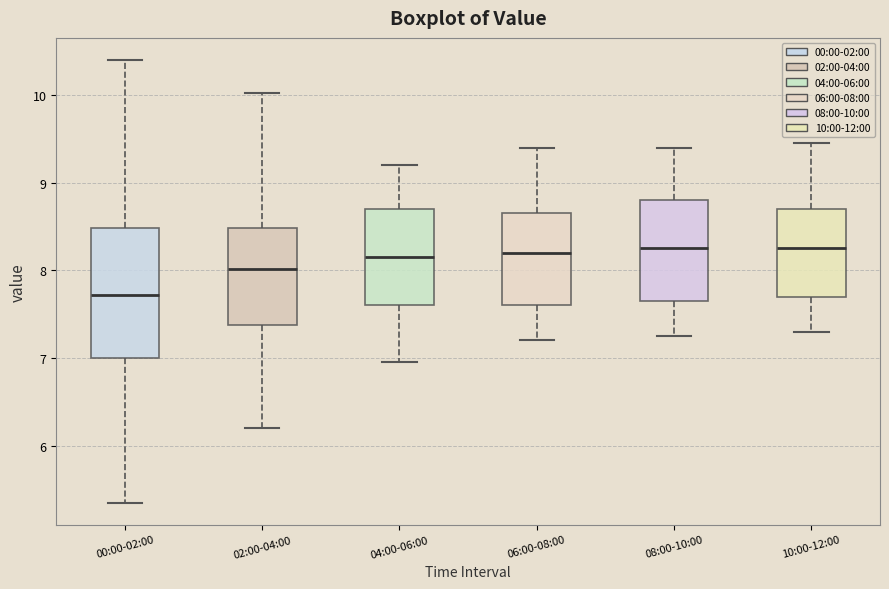

Reading left to right, read every box against the y-axis: the position of its median line, the range the box covers, and the ends of its whiskers. The values are not printed on the chart, so give them approximately, as read against the axis.

00:00-02:00: median 7.7, box 7.0 to 8.5, whiskers 5.4 to 10.4
02:00-04:00: median 8.0, box 7.4 to 8.5, whiskers 6.2 to 10.0
04:00-06:00: median 8.2, box 7.6 to 8.7, whiskers 7.0 to 9.2
06:00-08:00: median 8.2, box 7.6 to 8.7, whiskers 7.2 to 9.4
08:00-10:00: median 8.3, box 7.7 to 8.8, whiskers 7.3 to 9.4
10:00-12:00: median 8.3, box 7.7 to 8.7, whiskers 7.3 to 9.5